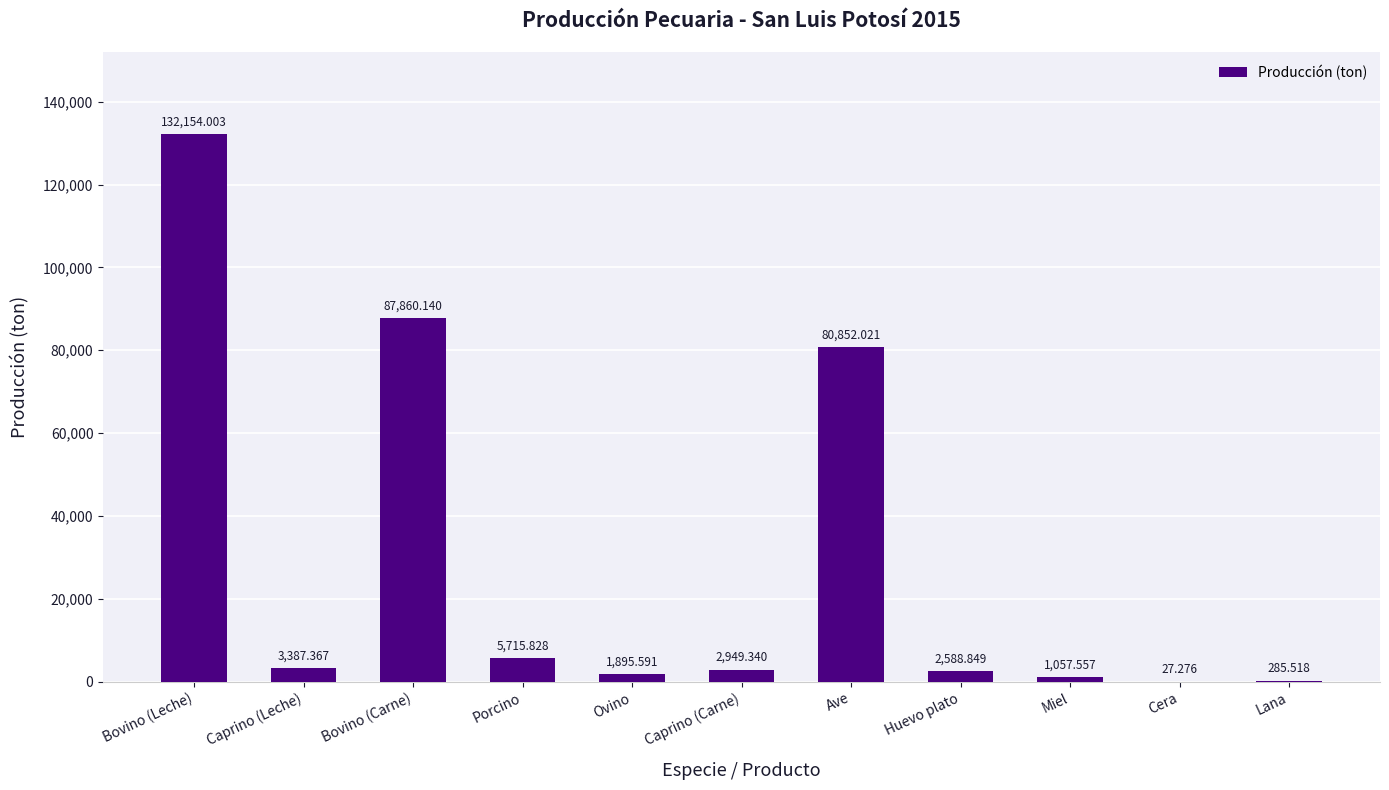

Between Bovino (Leche) and Caprino (Carne), which is larger?

Bovino (Leche)